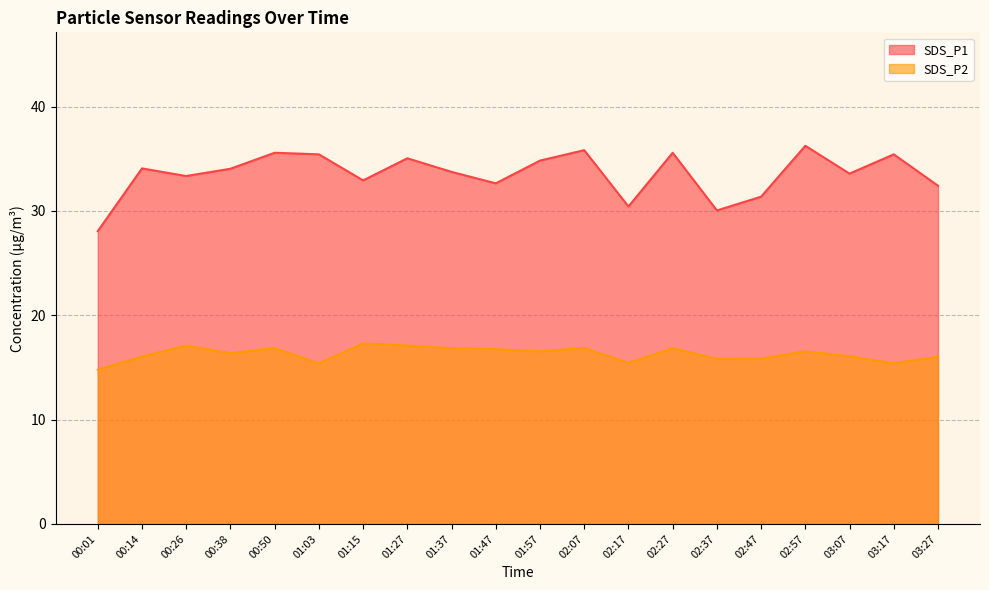

True or false: SDS_P1 and SDS_P2 intersect in this chart.

False